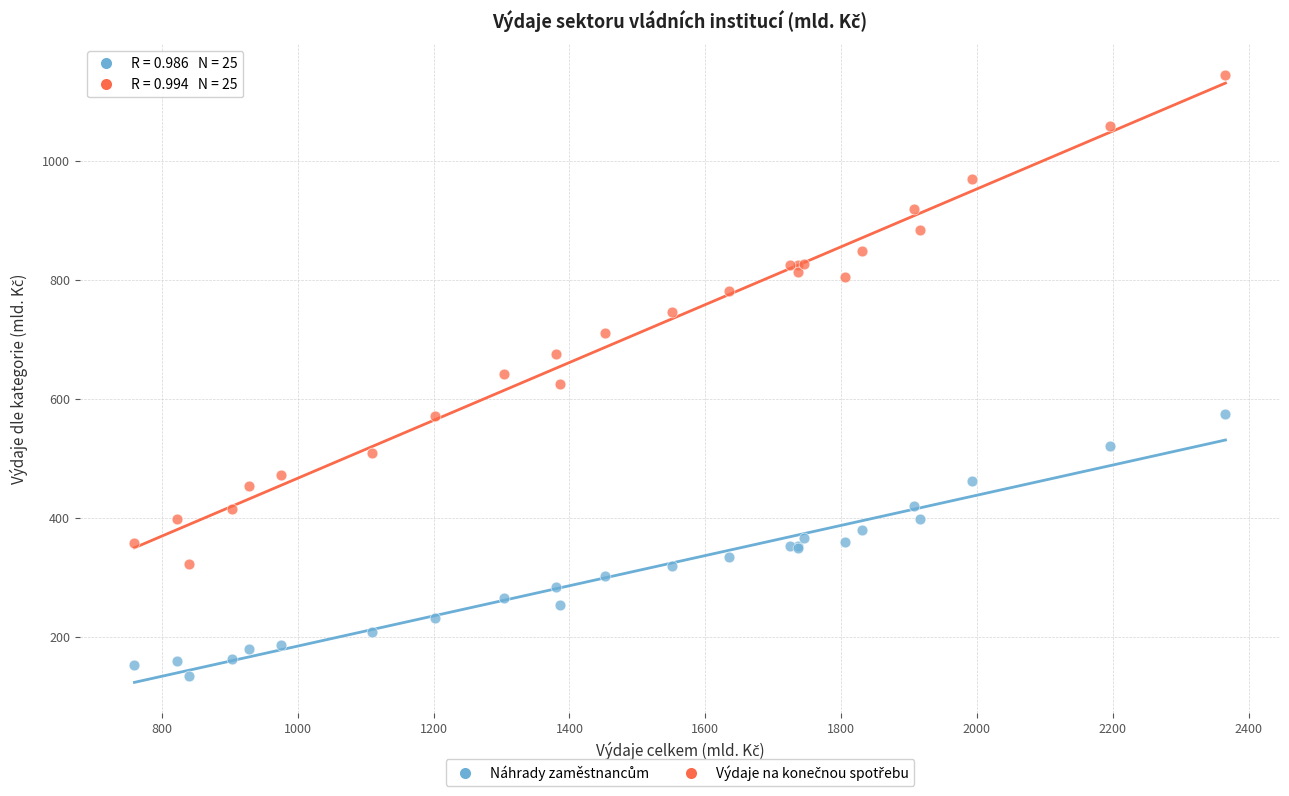

What is the X range (max minus min) for the scatter plot?

1606.3